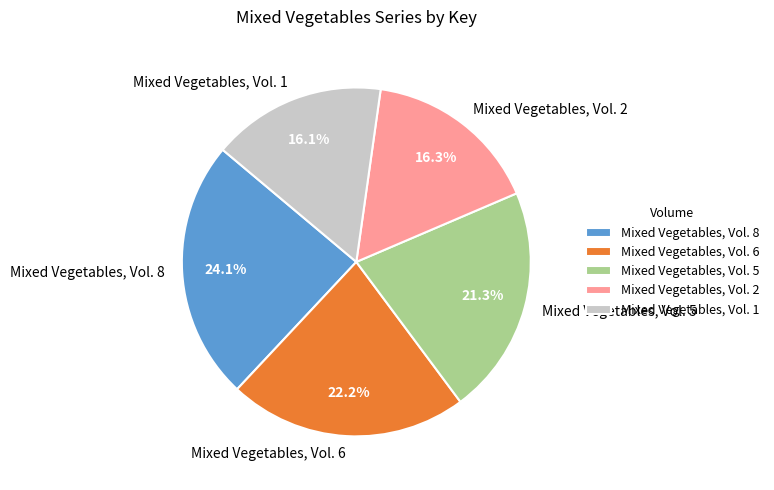

Is the sum of Mixed Vegetables, Vol. 8 and Mixed Vegetables, Vol. 1 greater than half?

No